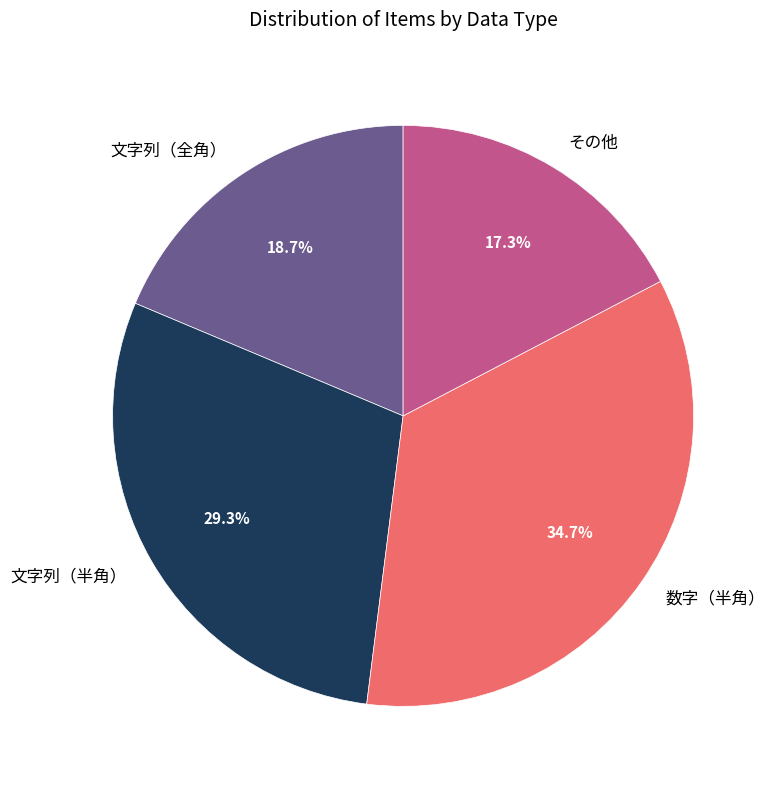

True or false: 文字列（全角） accounts for 19% of the total.

True